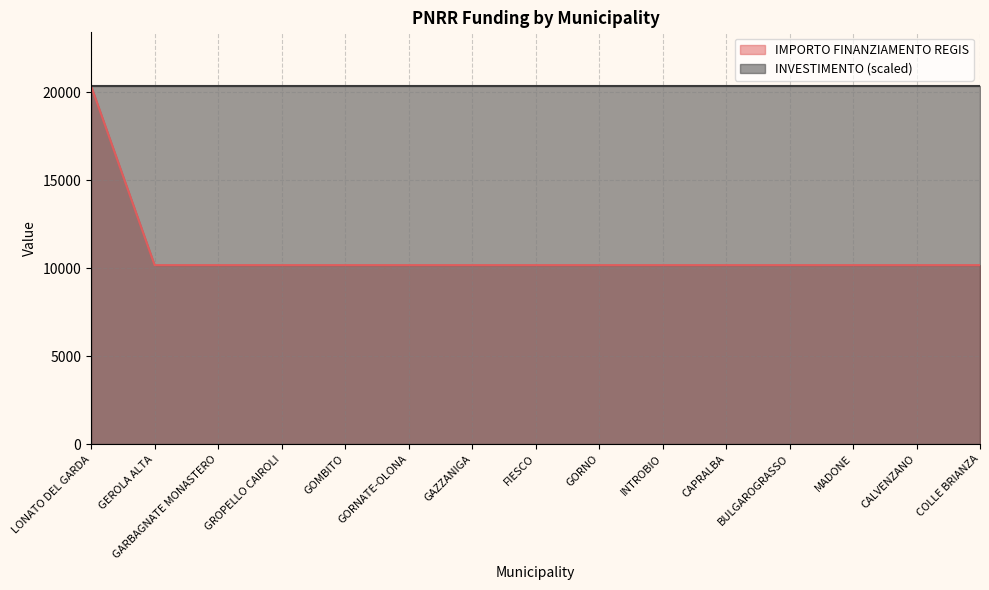

What is the average value?

10850